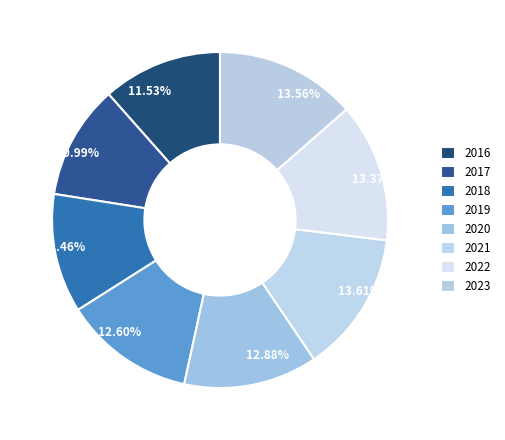

What percentage is NOT represented by 2018?

88.5%